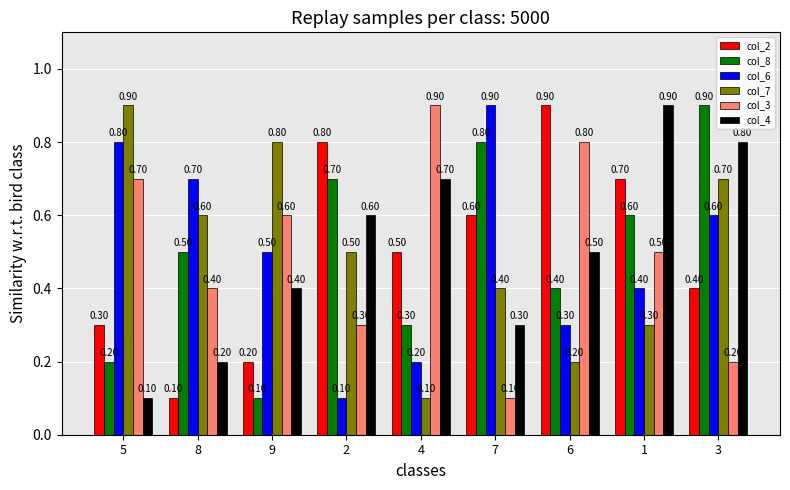

Reading left to right, extract all data points from this chart.

col_2: 5=0.3	8=0.1	9=0.2	2=0.8	4=0.5	7=0.6	6=0.9	1=0.7	3=0.4
col_8: 5=0.2	8=0.5	9=0.1	2=0.7	4=0.3	7=0.8	6=0.4	1=0.6	3=0.9
col_6: 5=0.8	8=0.7	9=0.5	2=0.1	4=0.2	7=0.9	6=0.3	1=0.4	3=0.6
col_7: 5=0.9	8=0.6	9=0.8	2=0.5	4=0.1	7=0.4	6=0.2	1=0.3	3=0.7
col_3: 5=0.7	8=0.4	9=0.6	2=0.3	4=0.9	7=0.1	6=0.8	1=0.5	3=0.2
col_4: 5=0.1	8=0.2	9=0.4	2=0.6	4=0.7	7=0.3	6=0.5	1=0.9	3=0.8